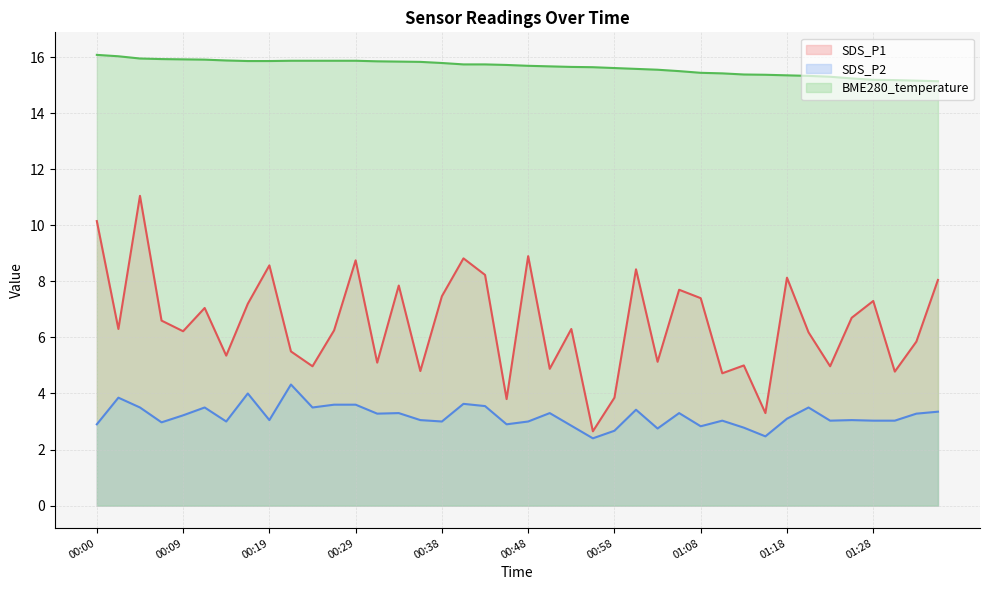

Reading left to right, what are all the values shown in this chart?

SDS_P1: 10.2	6.3	11.1	6.6	6.2	7.0	5.3	7.2	8.6	5.5	5.0	6.2	8.8	5.1	7.8	4.8	7.5	8.8	8.2	3.8	8.9	4.9	6.3	2.6	3.9	8.4	5.1	7.7	7.4	4.7	5.0	3.3	8.1	6.2	5.0	6.7	7.3	4.8	5.8	8.1
SDS_P2: 2.9	3.9	3.5	3.0	3.2	3.5	3.0	4.0	3.0	4.3	3.5	3.6	3.6	3.3	3.3	3.0	3.0	3.6	3.5	2.9	3.0	3.3	2.9	2.4	2.7	3.4	2.8	3.3	2.8	3.0	2.8	2.5	3.1	3.5	3.0	3.0	3.0	3.0	3.3	3.4
BME280_temperature: 16.1	16.0	15.9	15.9	15.9	15.9	15.9	15.9	15.9	15.9	15.9	15.9	15.9	15.8	15.8	15.8	15.8	15.7	15.7	15.7	15.7	15.7	15.7	15.6	15.6	15.6	15.6	15.5	15.4	15.4	15.4	15.4	15.3	15.3	15.3	15.2	15.2	15.2	15.2	15.1